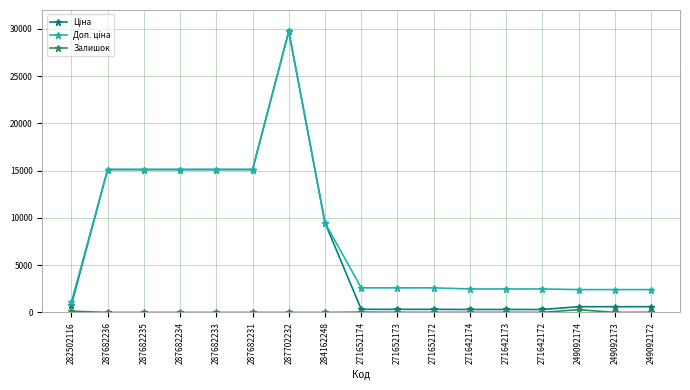

What is the label of the 1st point from the right?

249092172